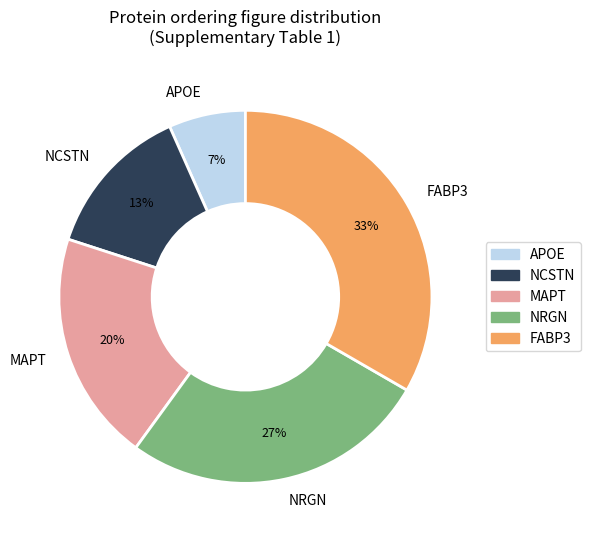

To the nearest percent, what is the combined percentage of APOE and FABP3?

40%